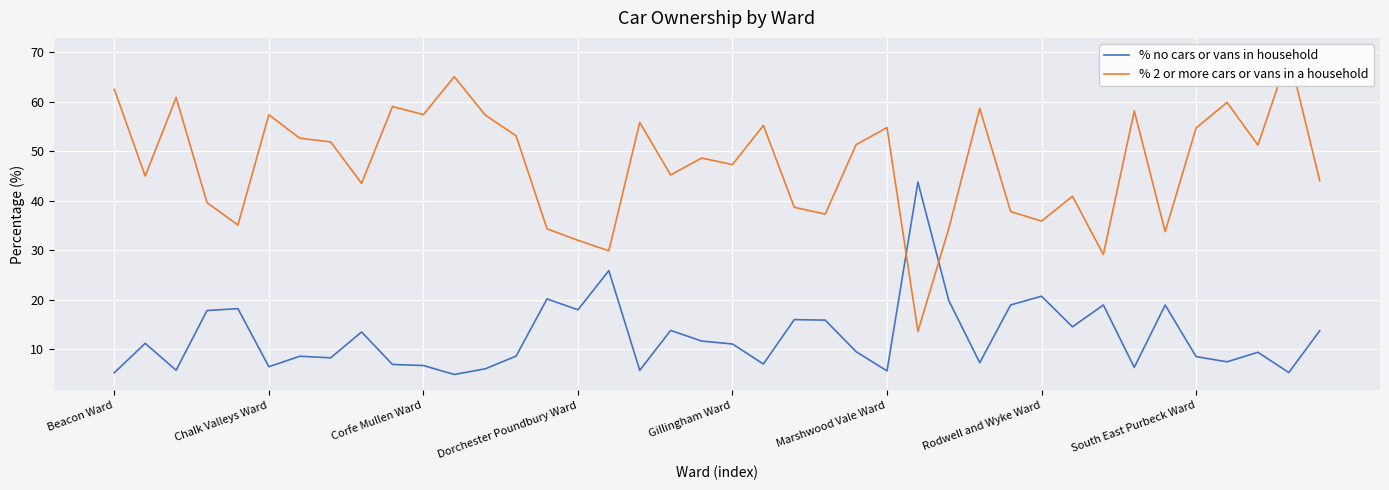

What is the minimum value for % no cars or vans in household?

4.9